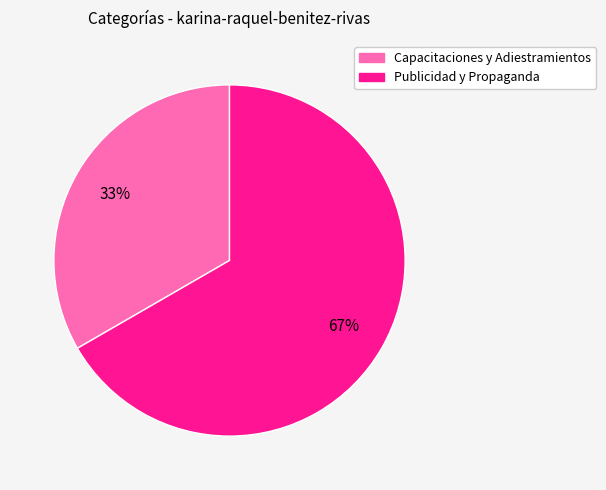

Is it true that Capacitaciones y Adiestramientos is 33% of the pie?

True